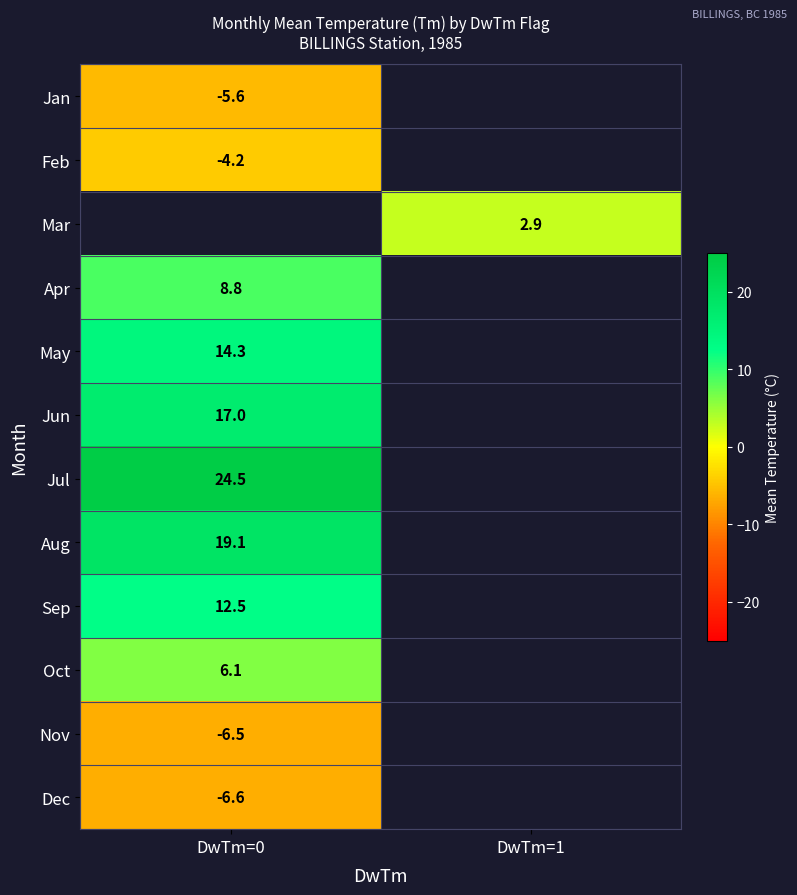

Is it true that Jan equals -9.7 at DwTm=0?

False